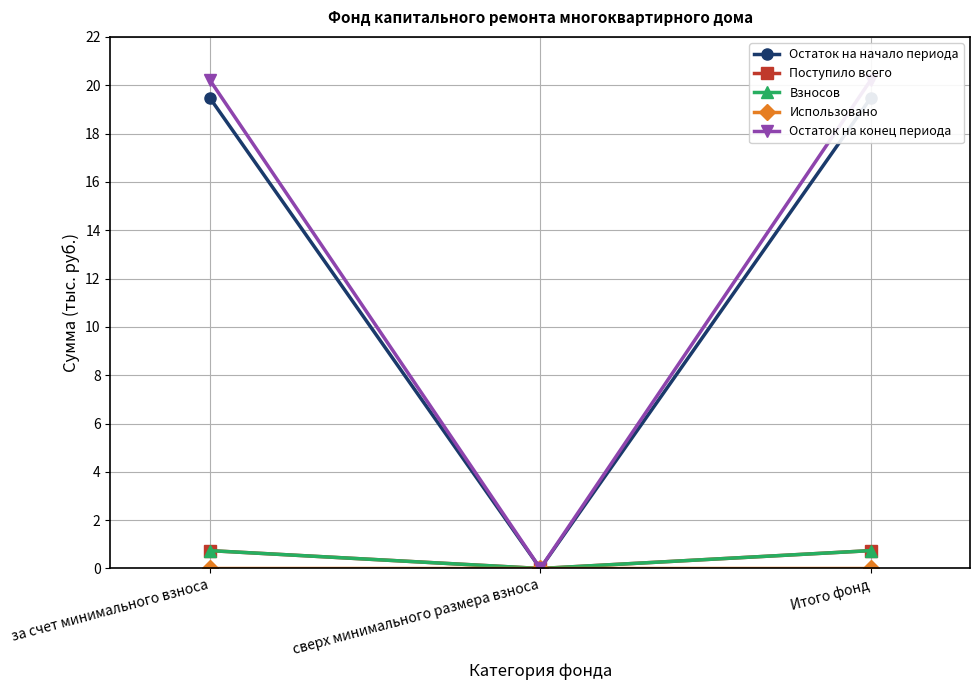

The Остаток на начало периода series shows 13.6 at за счет минимального взноса. True or false?

False